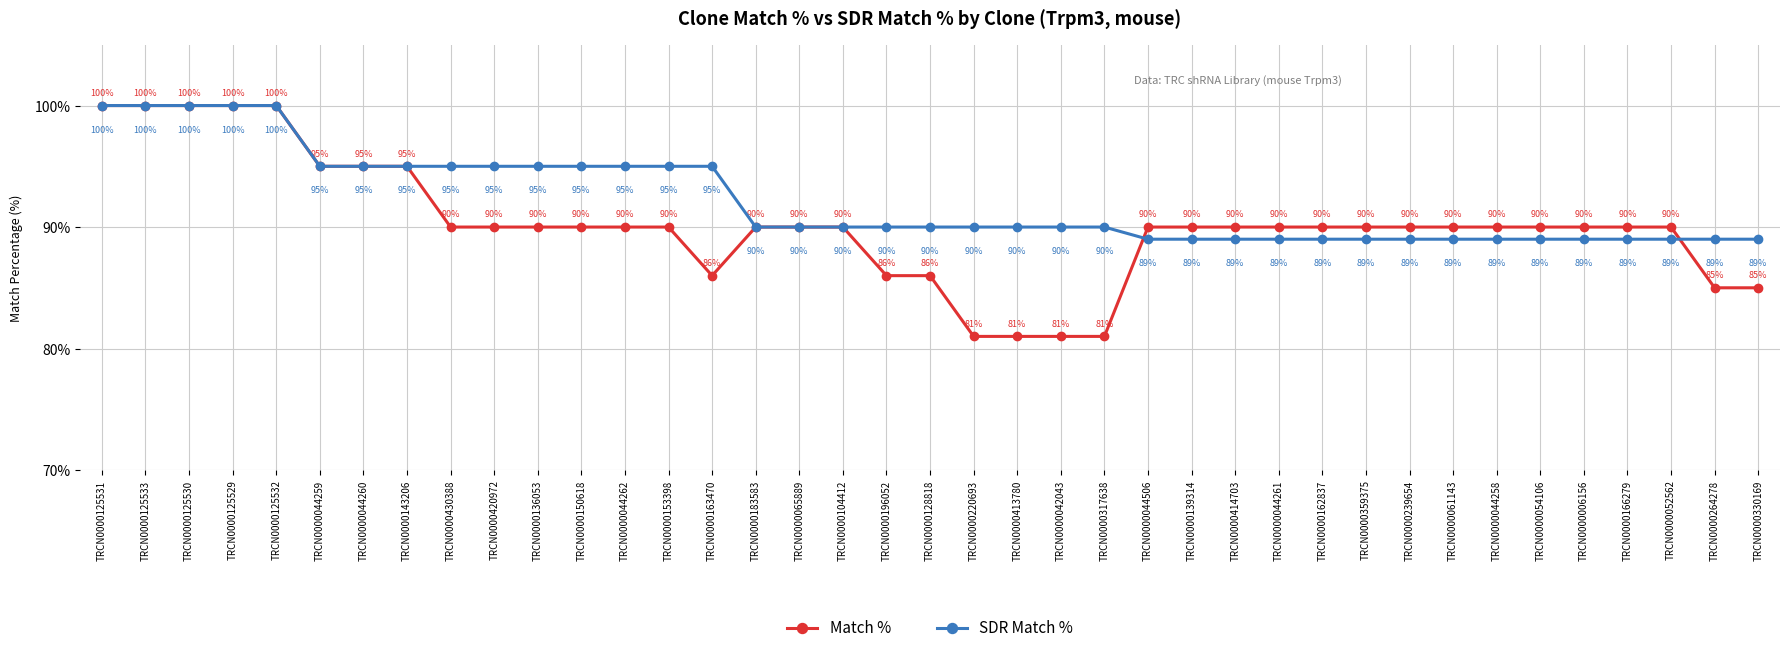

Between TRCN0000042043 and TRCN0000044258, which series saw the biggest shift?

Match %